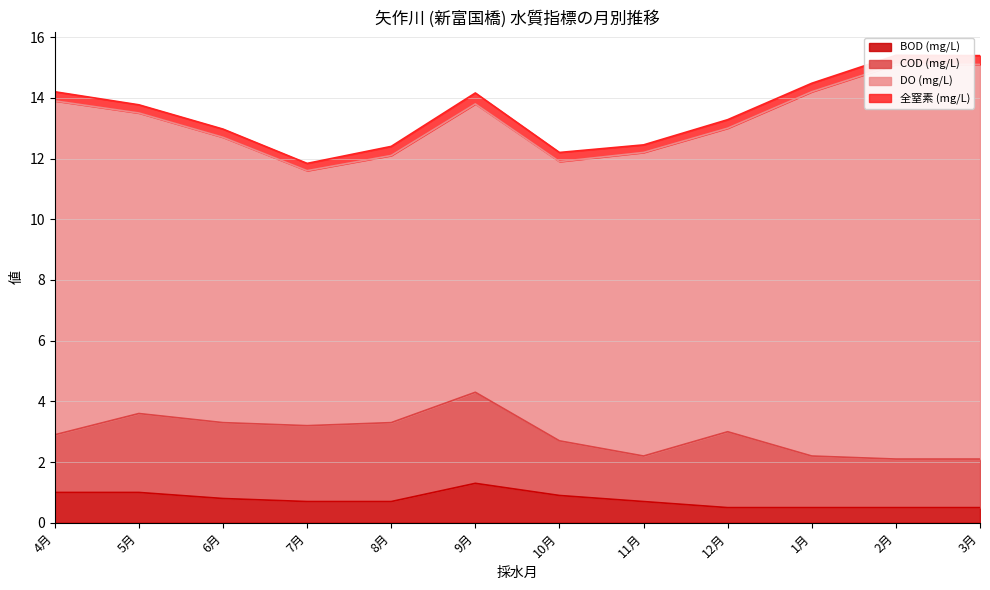

At 2月, list the series in order from largest to smallest.

DO (mg/L), COD (mg/L), BOD (mg/L), 全窒素 (mg/L)